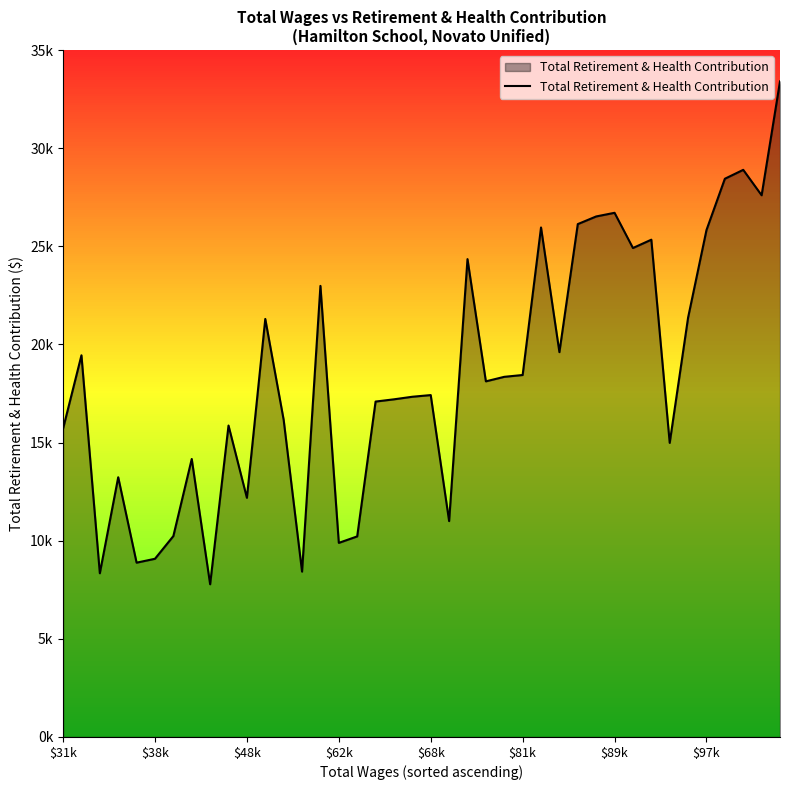

What is the smallest value displayed?

7780